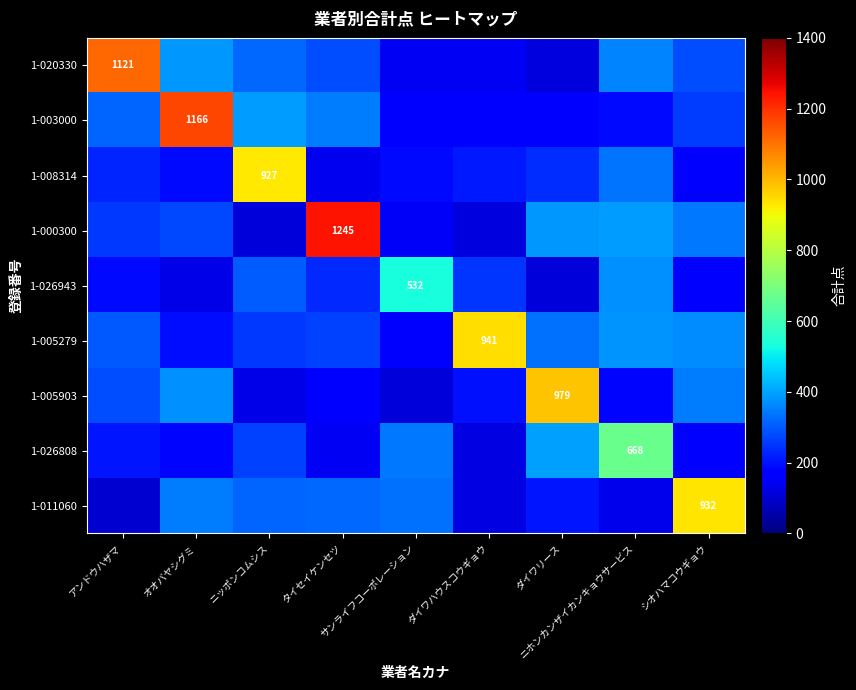

What is the maximum value for 1-005903?

979.0